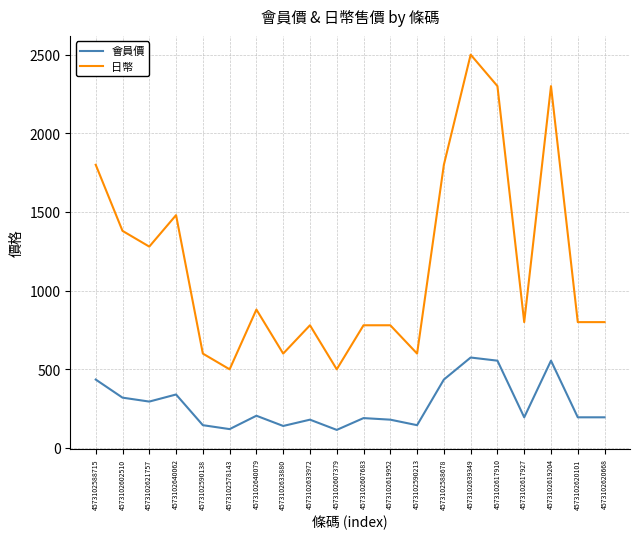

True or false: 日幣 and 會員價 cross at least once.

False